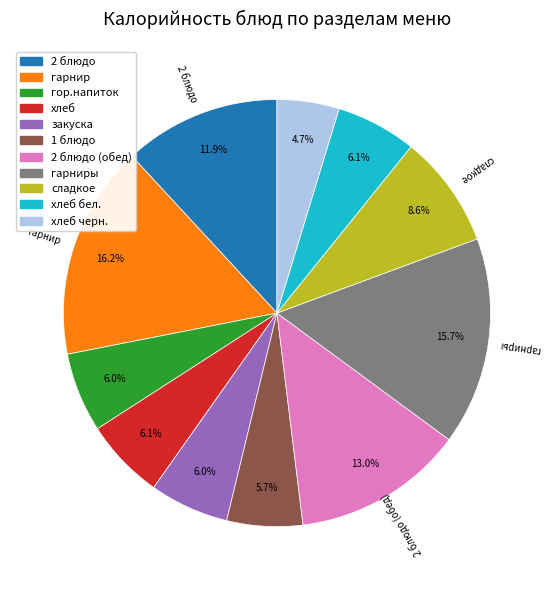

Is there a majority slice in this chart?

No